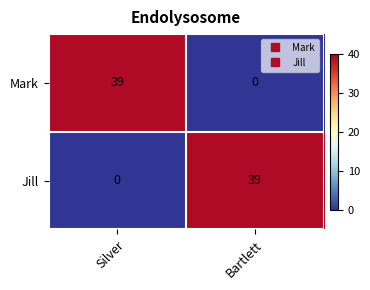

List the labels in order of Mark value, smallest first.

Bartlett, Silver